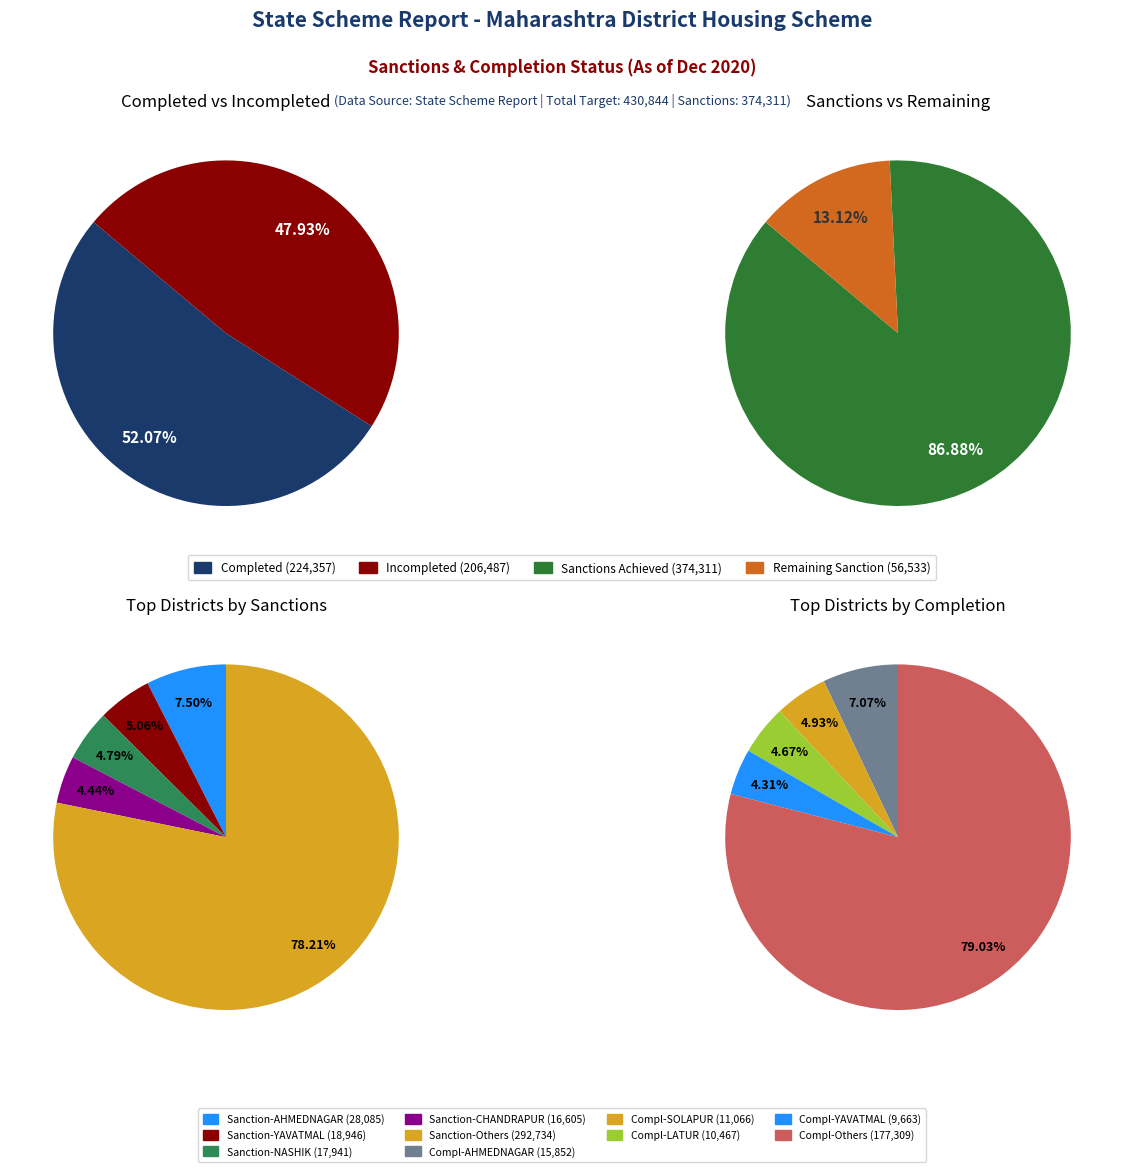

What portion of the pie excludes 31?

100.0%